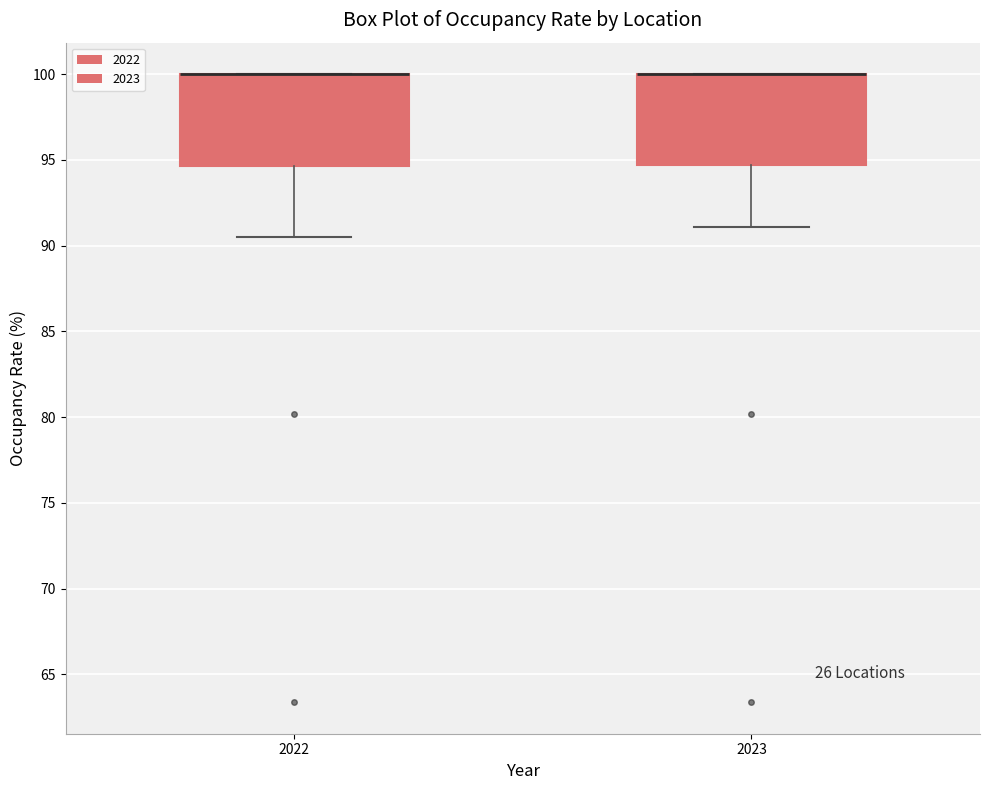

Reading left to right, read every box against the y-axis: the position of its median line, the range the box covers, and the ends of its whiskers. The values are not printed on the chart, so give them approximately, as read against the axis.

2022: median 100.0 (drawn on the box's upper edge), box 94.5 to 100.0, whiskers 90.5 to 100.0
2023: median 100.0 (drawn on the box's upper edge), box 94.5 to 100.0, whiskers 91.0 to 100.0